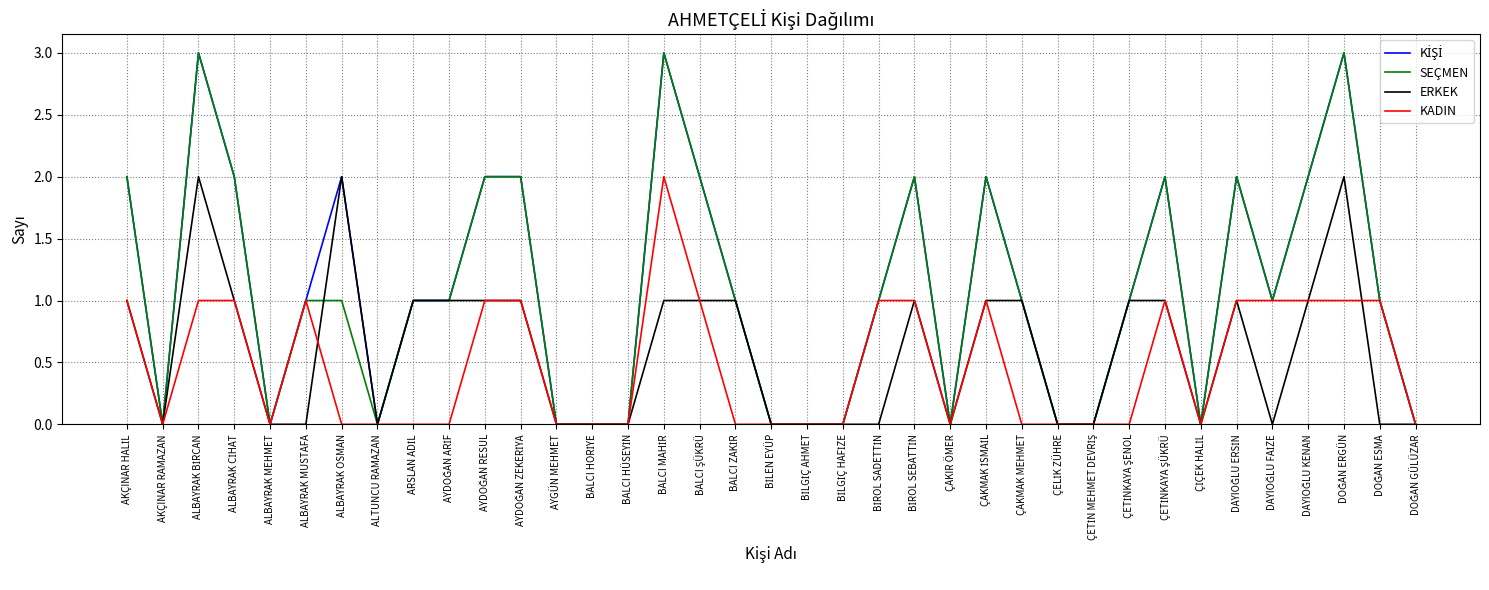

What is the maximum value shown in the chart?

3